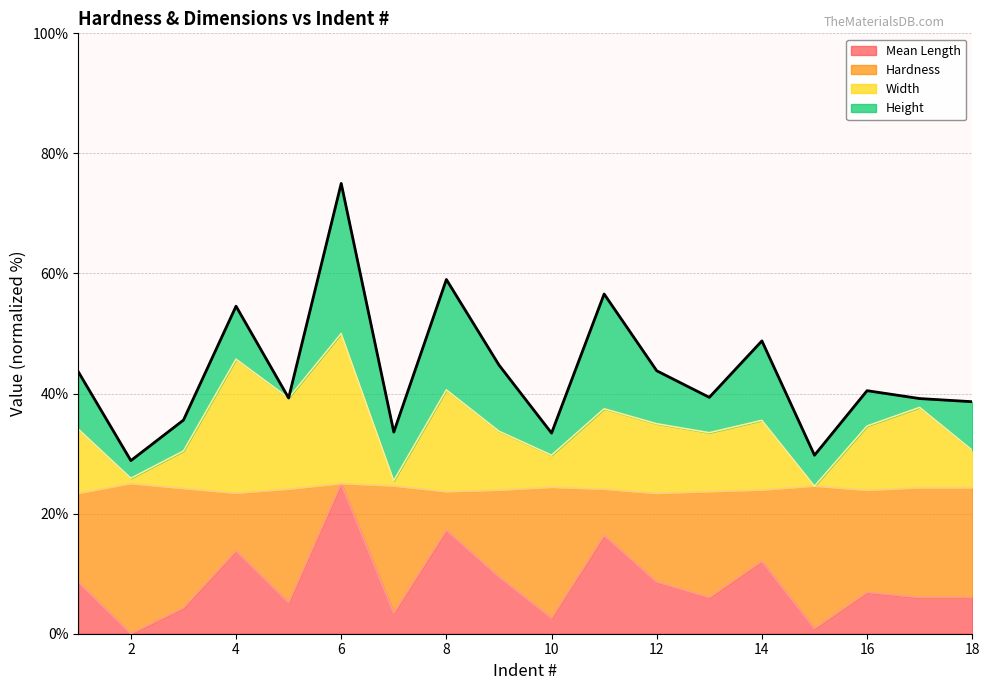

The Mean Length series shows 17.2 at 8. True or false?

True